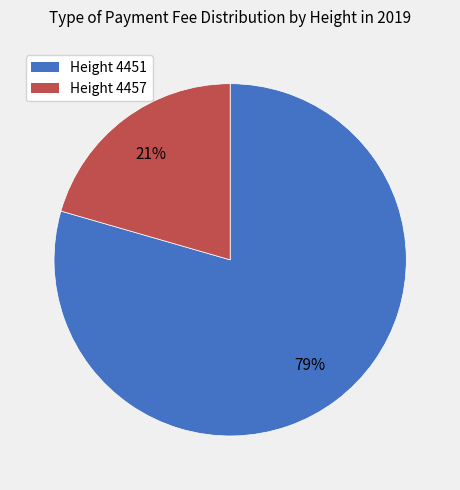

Count the number of slices in the pie.

2